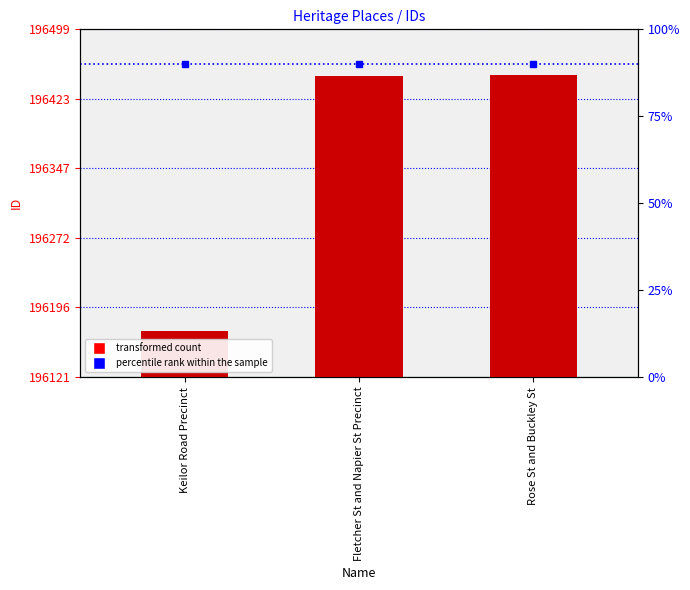

What is the difference between the maximum and minimum values?

278